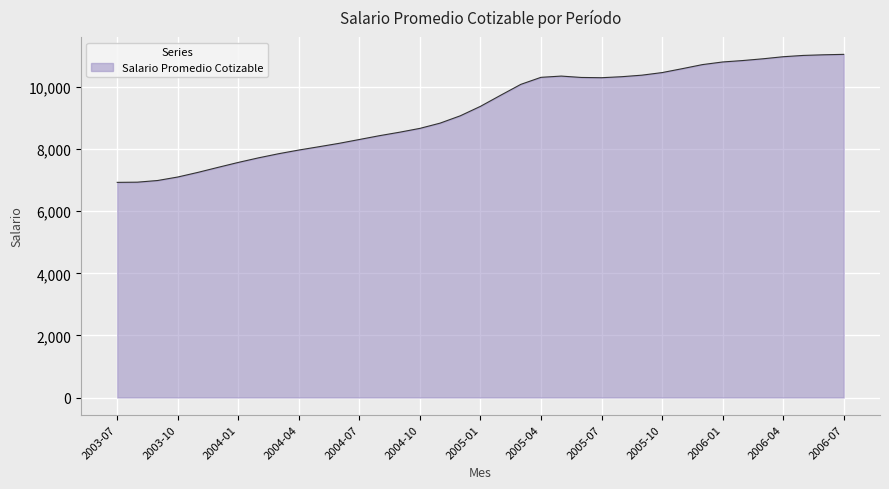

What is the difference between the maximum and minimum values?

4122.7